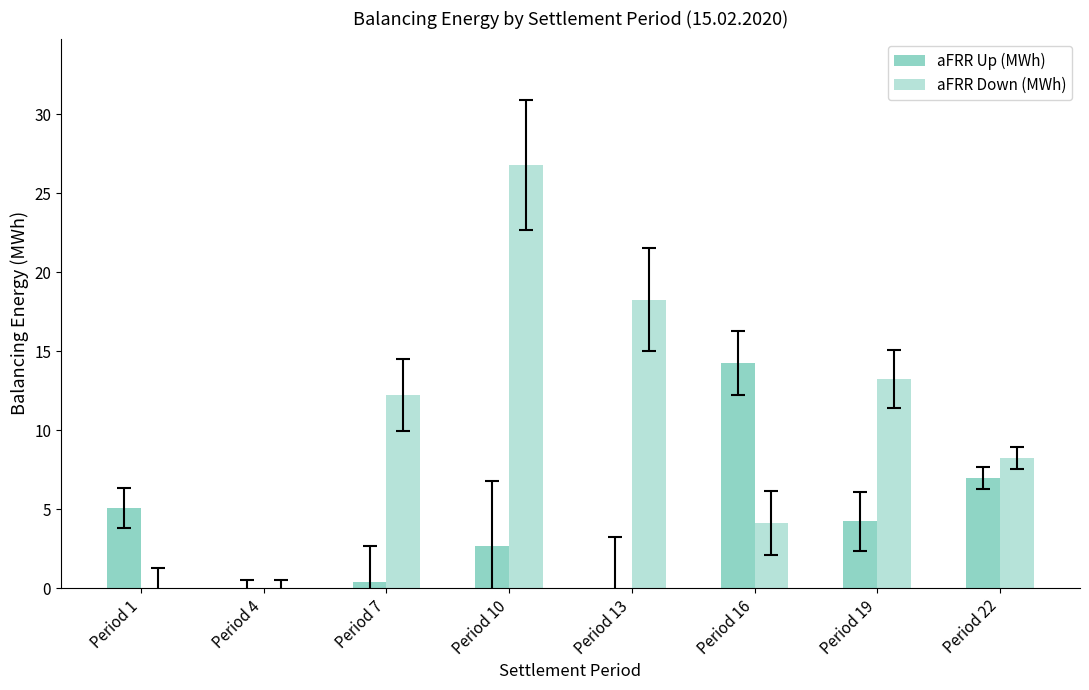

Rank the series by their maximum value, from lowest to highest.

aFRR Up (MWh), aFRR Down (MWh)